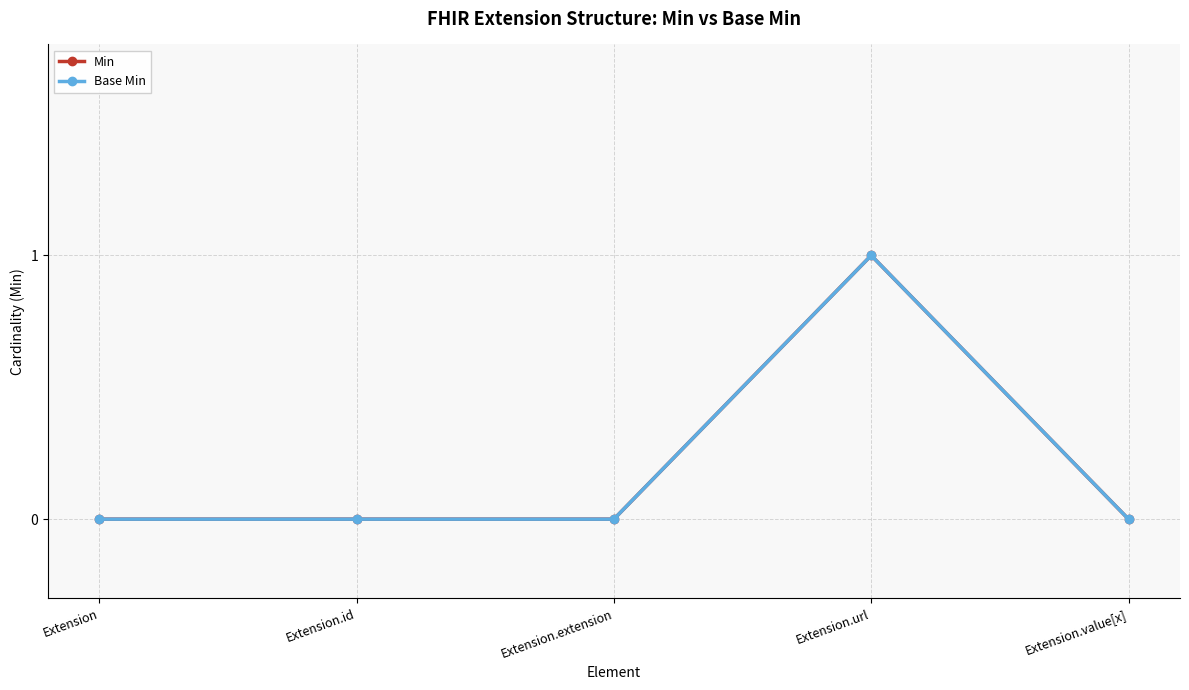

Does the chart have visible grid lines?

Yes